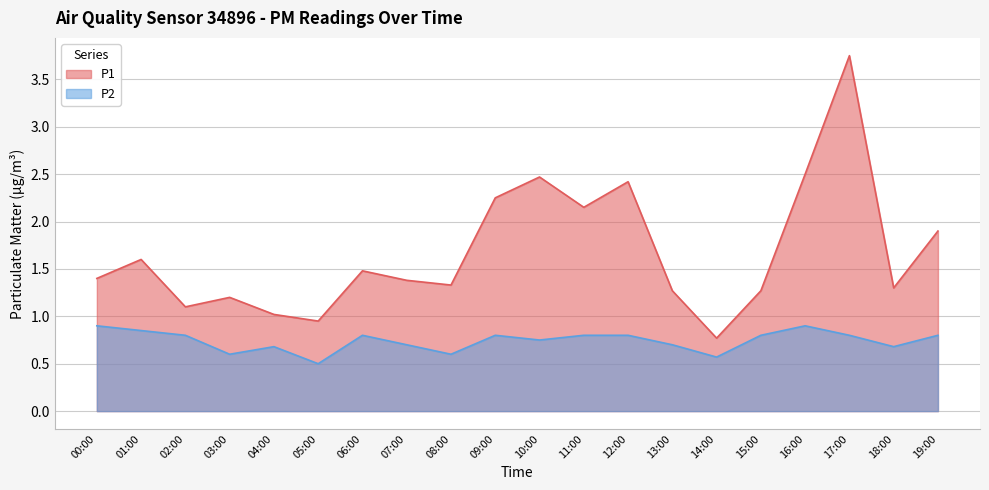

Where is the first local minimum for P1?

02:00